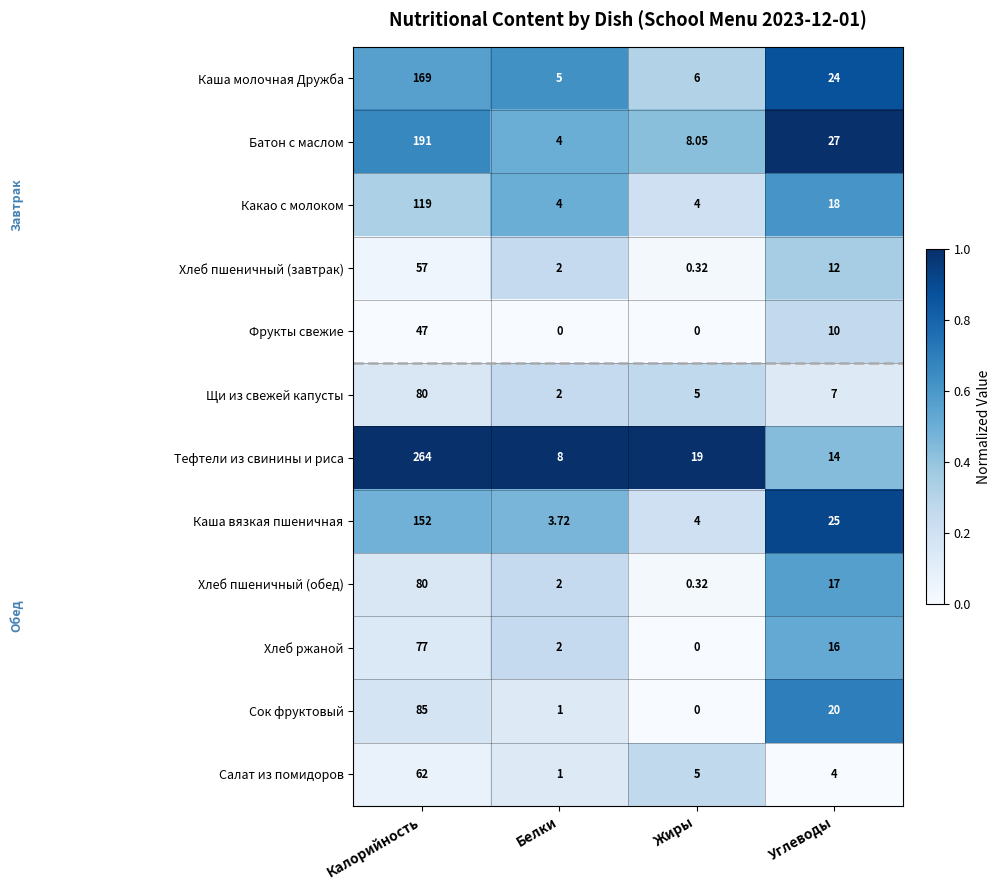

List the labels in order of Салат из помидоров value, largest first.

Калорийность, Жиры, Углеводы, Белки